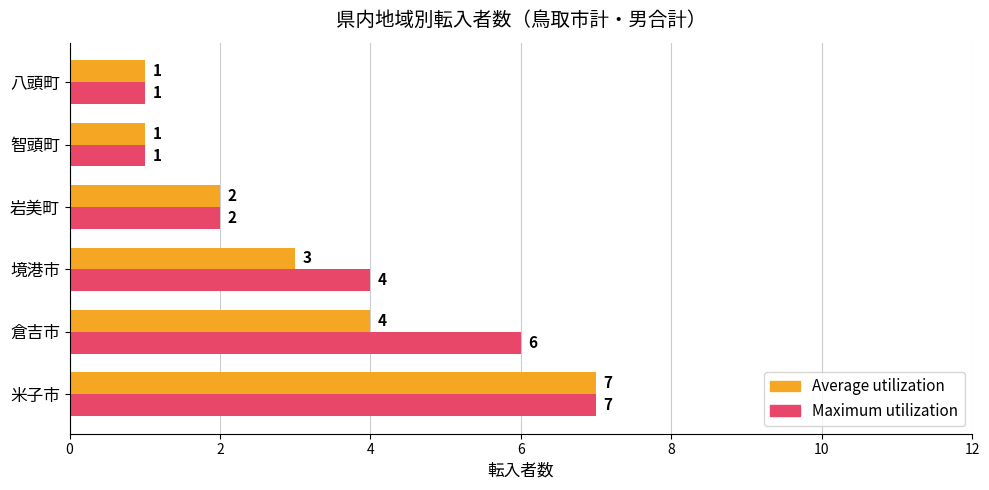

What is the smallest value displayed?

1